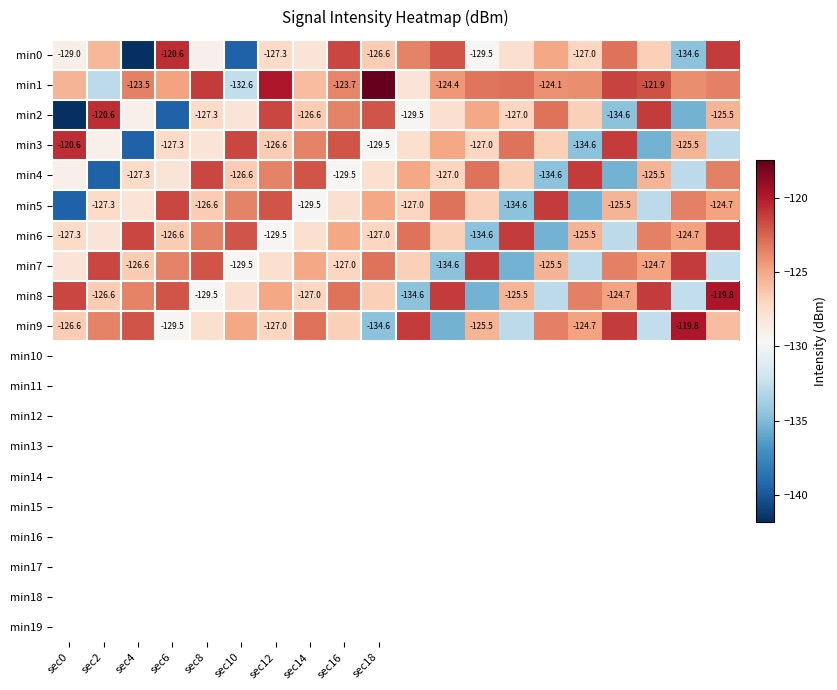

The min6 series shows -47.3 at sec2. True or false?

False